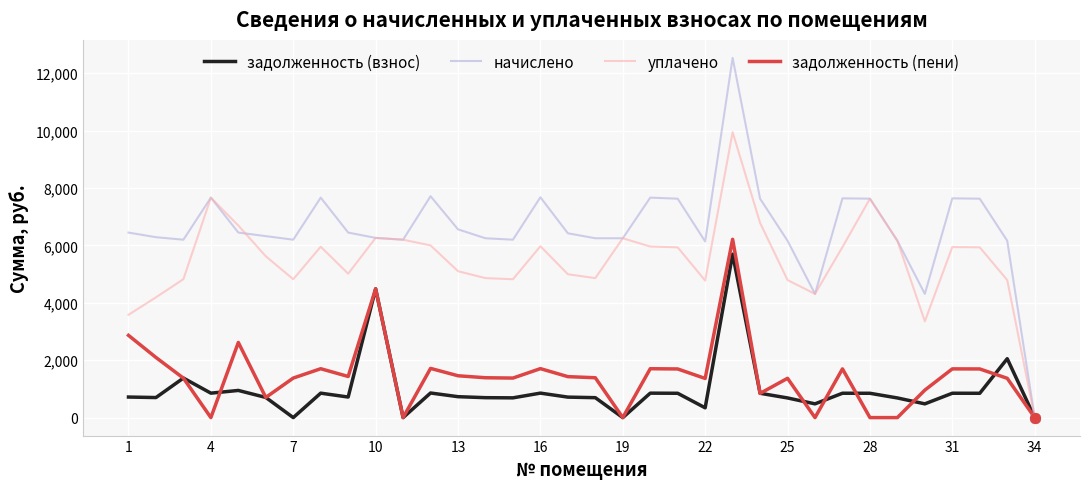

What is the maximum value for задолженность (взнос)?

5694.5